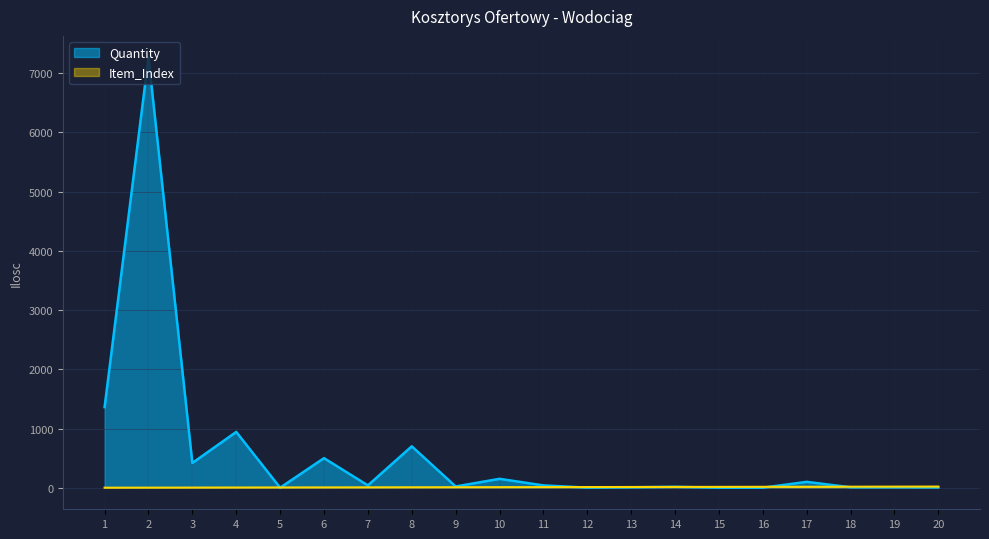

How many values in the Item_Index series exceed 11?

9